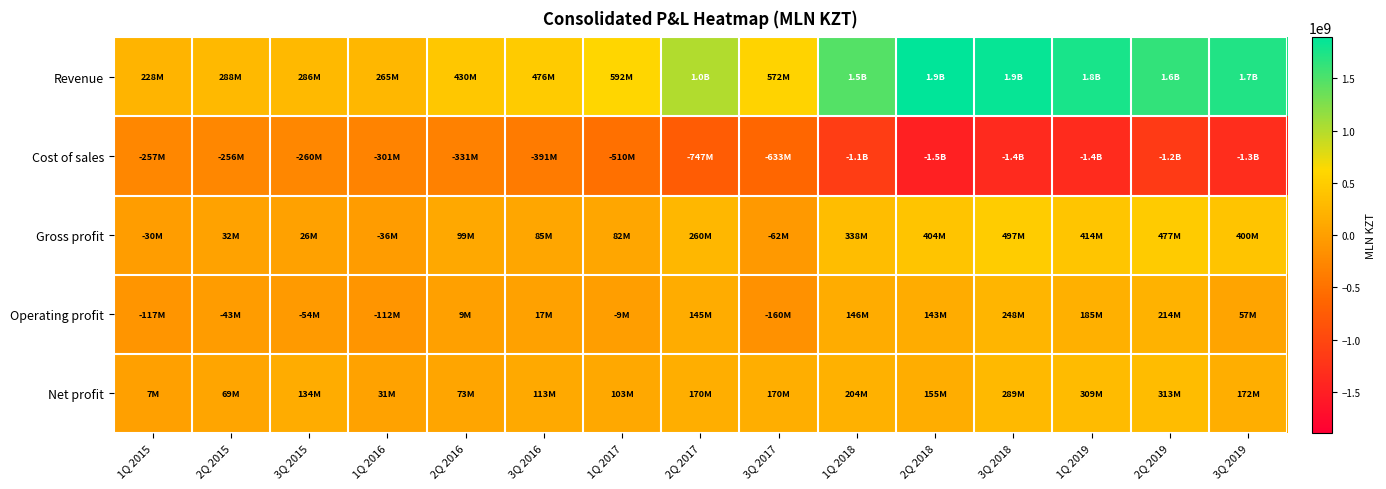

How many distinct data groups are displayed?

5